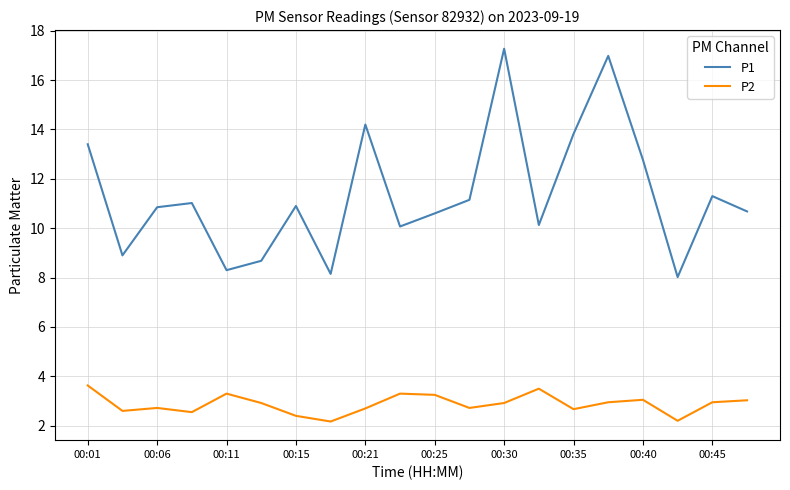

Which series has the largest range (max minus min)?

P1